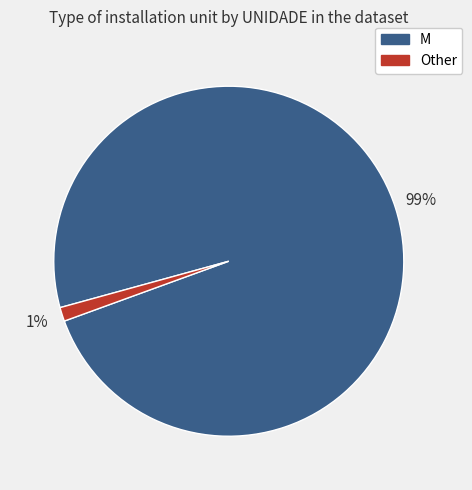

What is the smallest slice in the pie chart?

Other